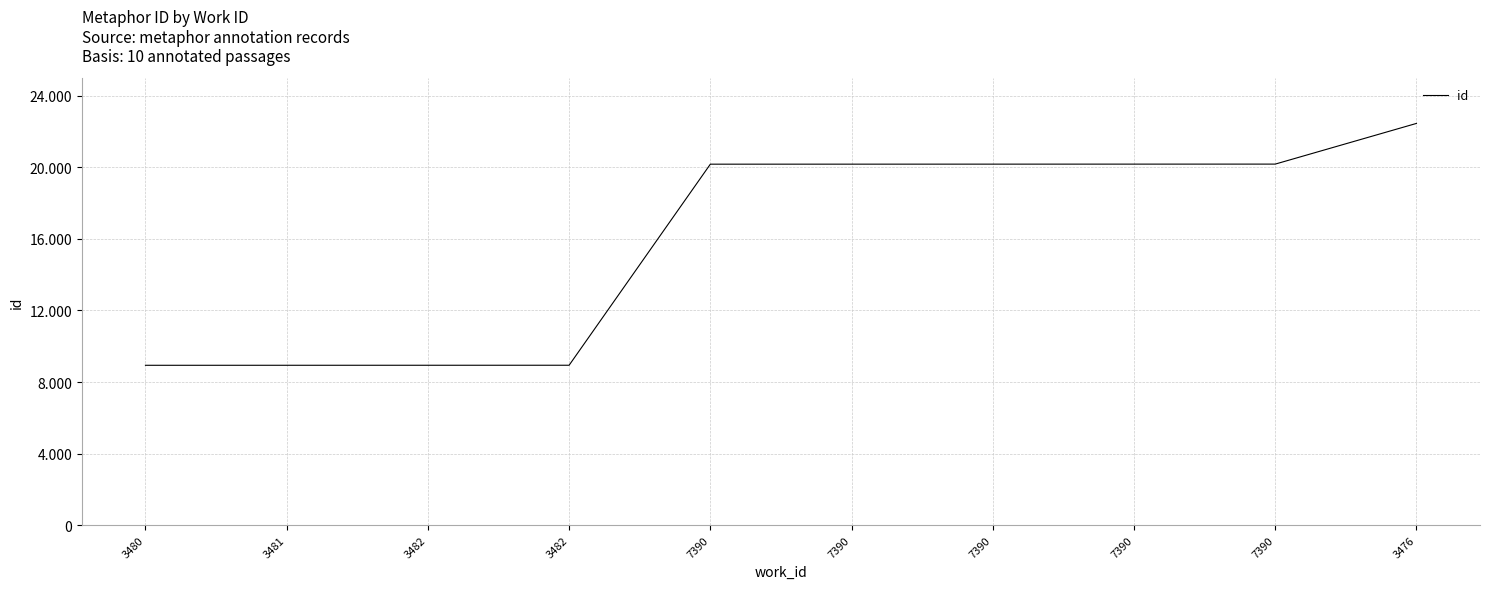

What is the label of the 3rd point from the left?

3482